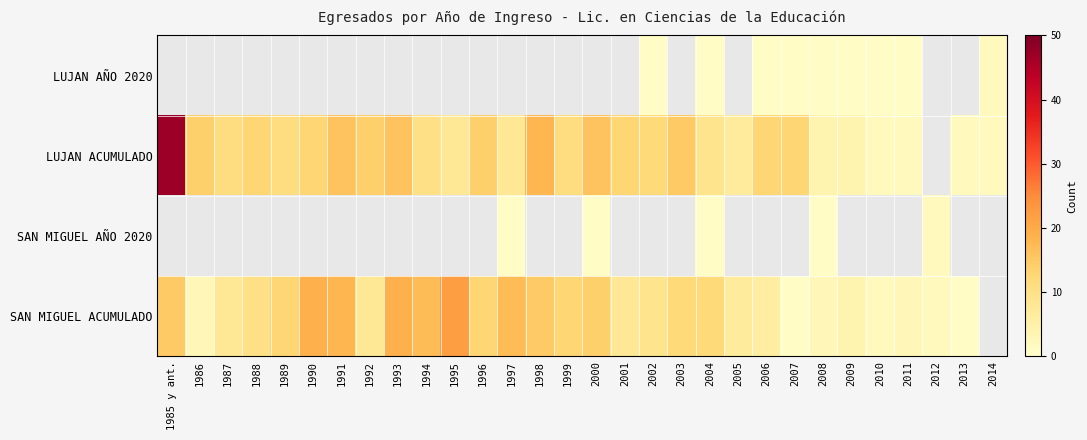

True or false: SAN MIGUEL ACUMULADO has a value of 3.0 at 2011.

True